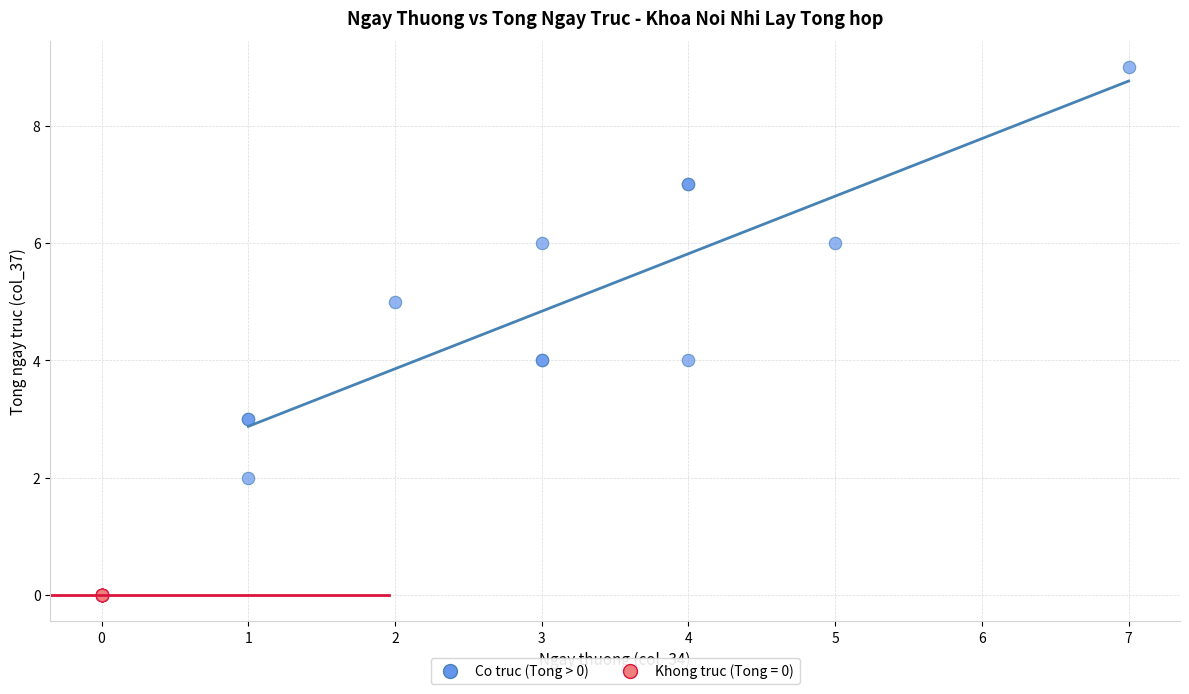

Which series contains the lowest Y value?

Khong truc (Tong = 0)